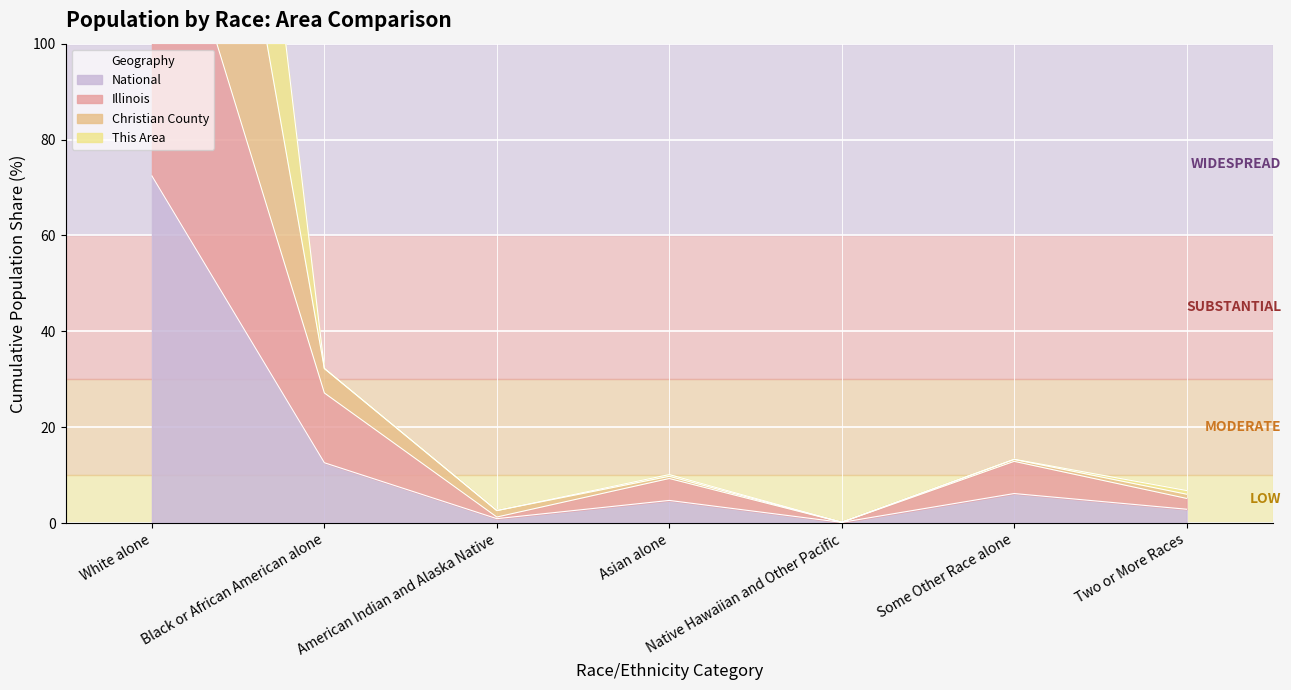

Reading left to right, transcribe all the data shown in this chart.

This Area: 334.5	32.3	2.6	10.1	0.2	13.3	6.8
Christian County: 235.7	32.3	2.6	9.8	0.2	13.3	6.1
Illinois: 143.9	27.2	1.3	9.3	0.2	12.9	5.2
National: 72.4	12.6	0.9	4.8	0.2	6.2	2.9